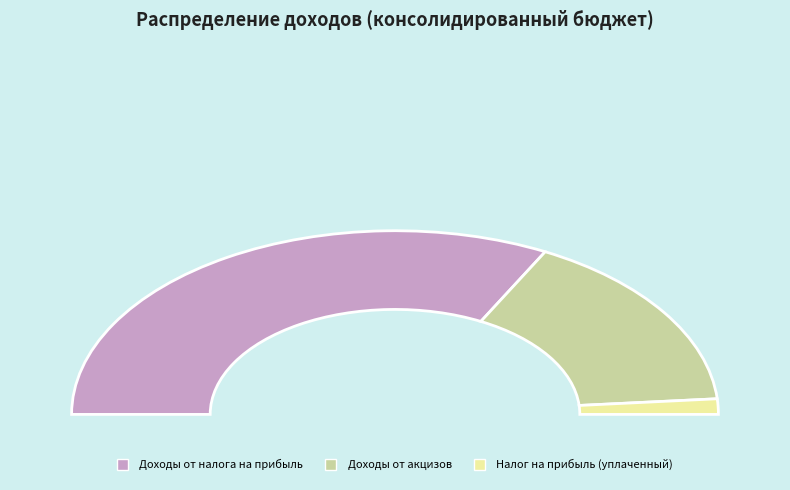

To the nearest percent, what is the combined percentage of Доходы от акцизов and Доходы от налога на прибыль?

97%